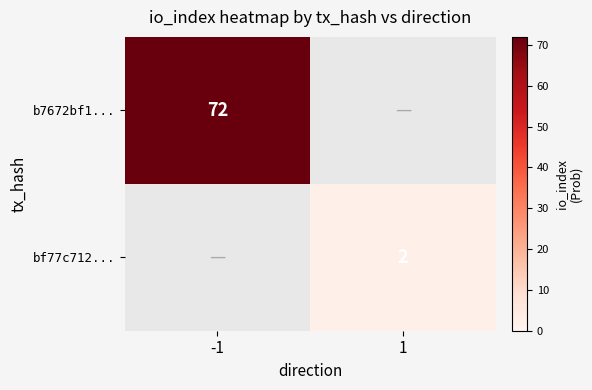

Which has a higher value, 1 or -1?

-1